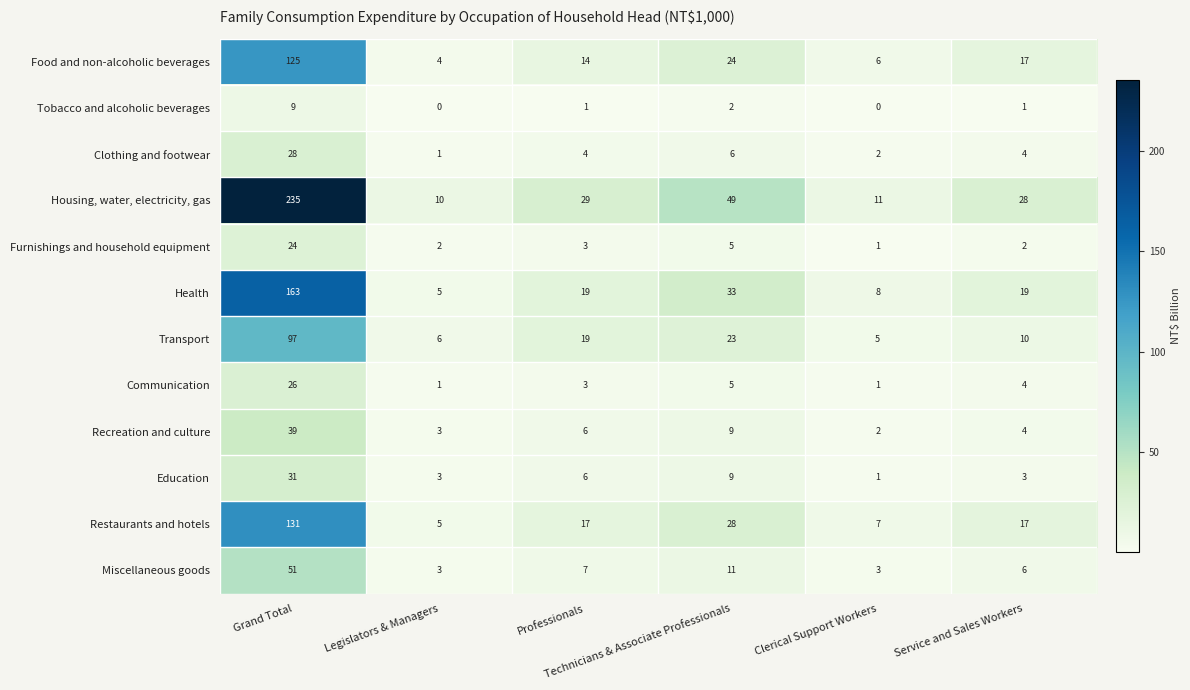

How many data points does each series have?

6